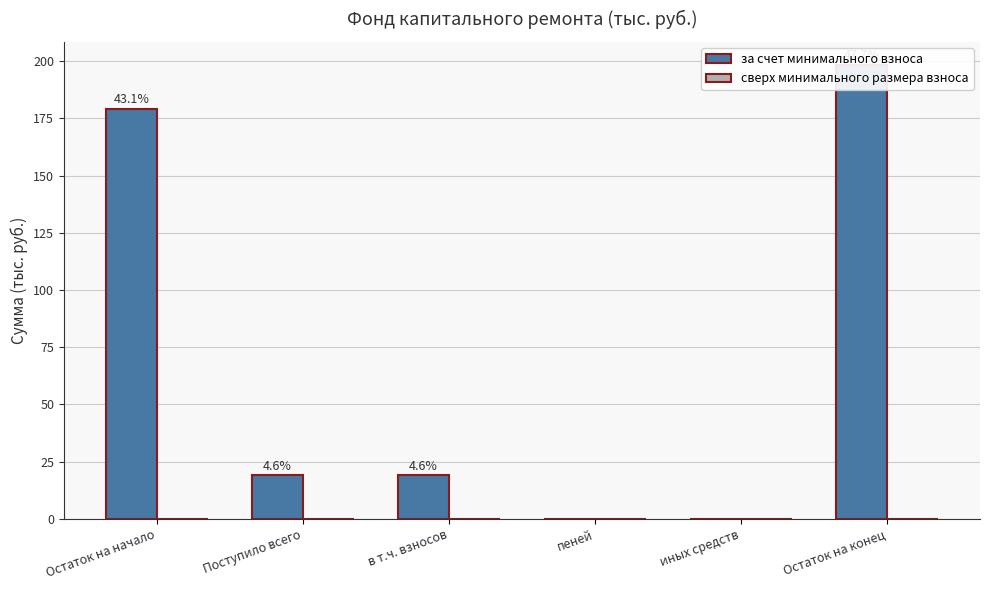

Between пеней and иных средств, which is larger?

пеней